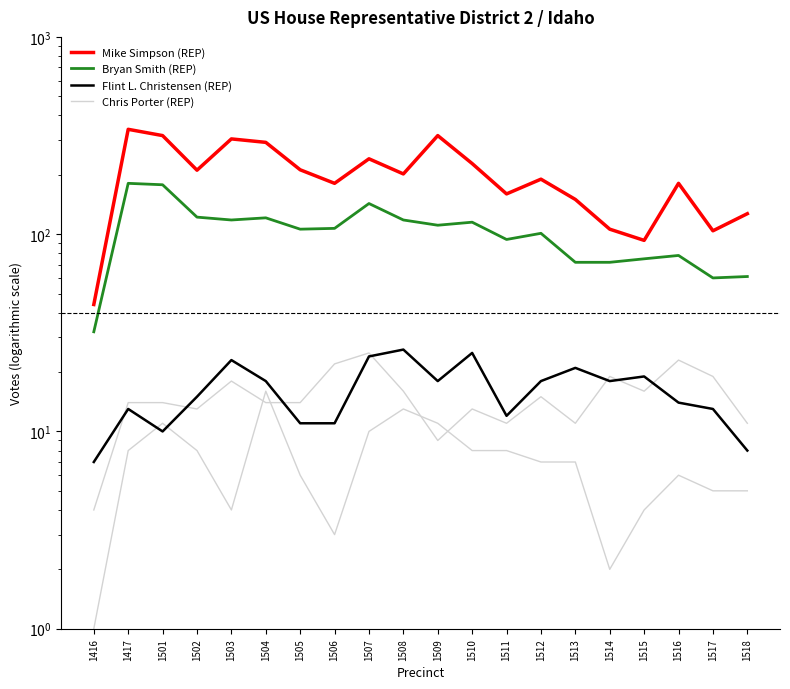

Is it true that Mike Simpson (REP) equals 190 at 1512?

True